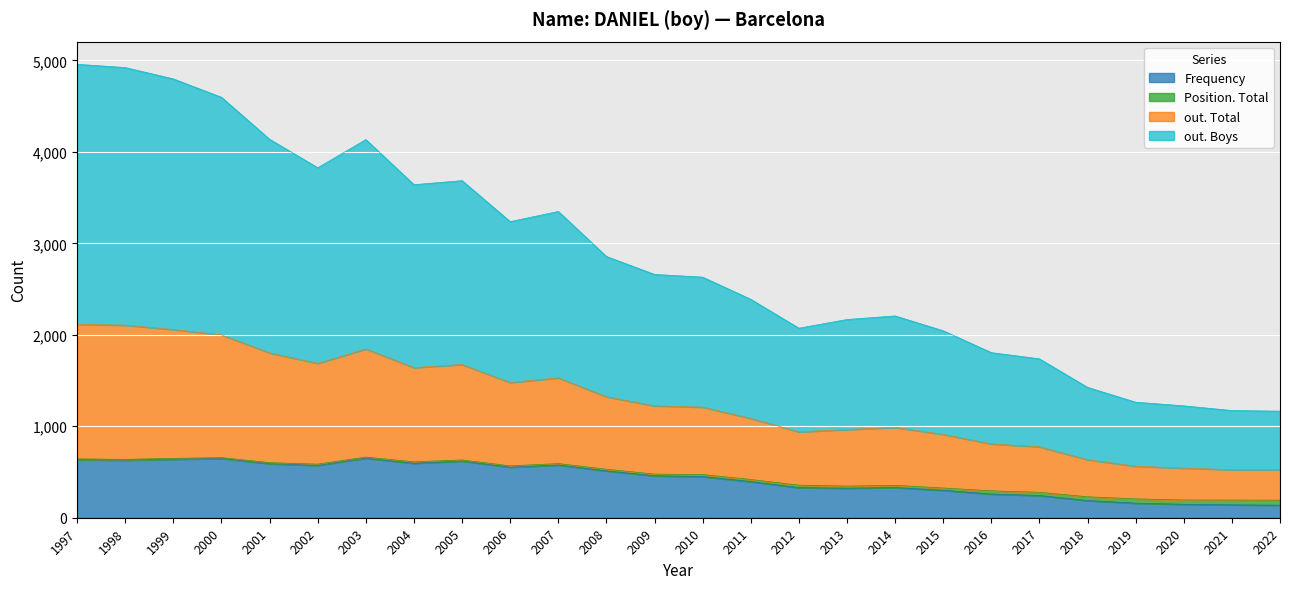

The value of Frequency at 2022 is 137. True or false?

True